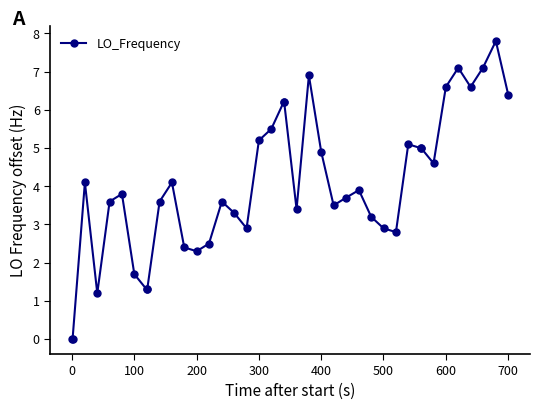

How many series are shown in this chart?

1